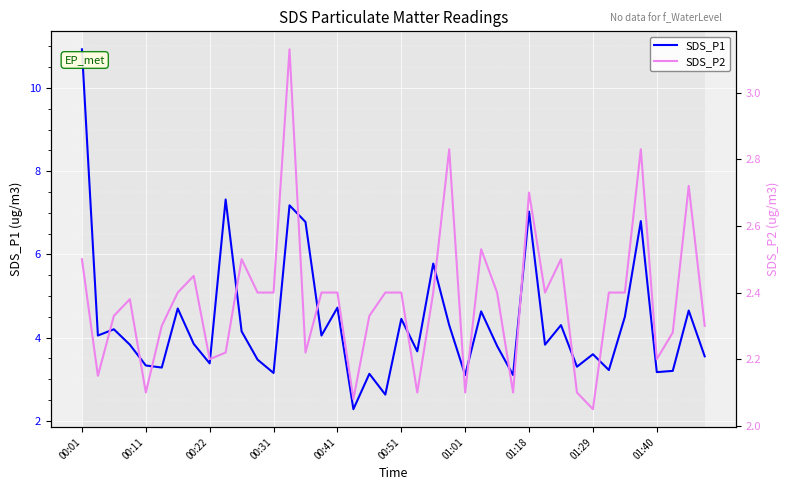

True or false: SDS_P1 and SDS_P2 cross at least once.

False